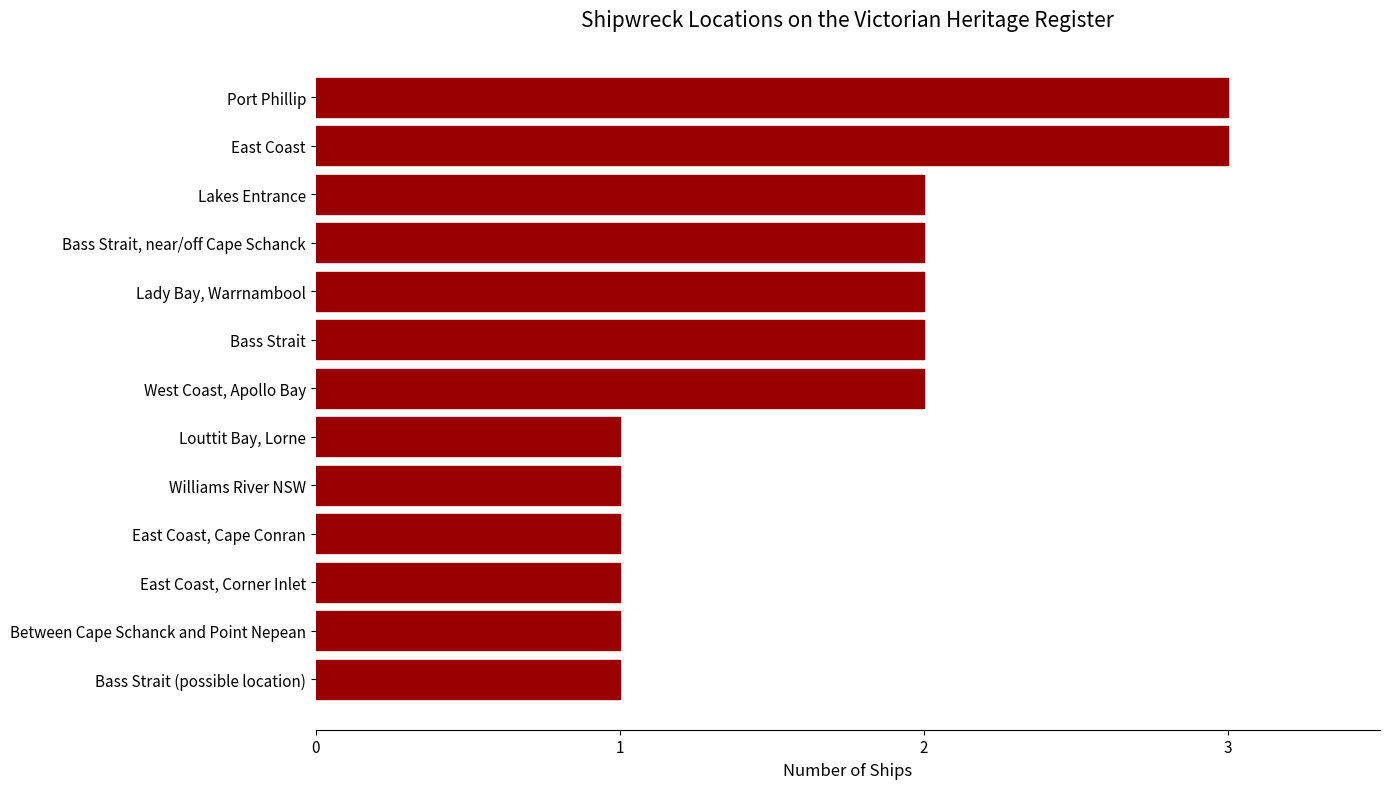

How many values are between 1 and 2?

11